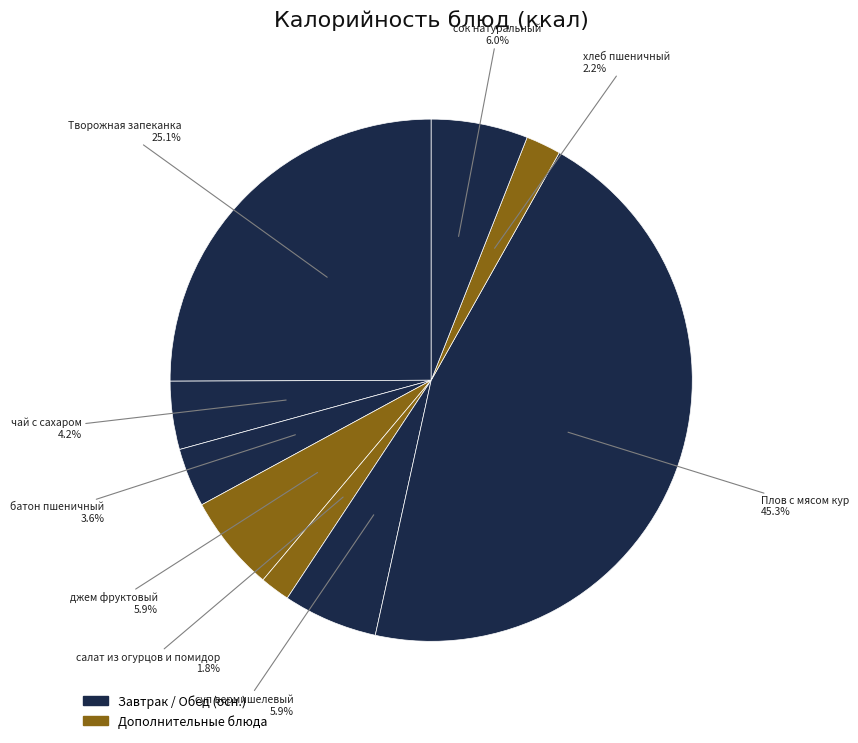

How many slices are in this pie chart?

9